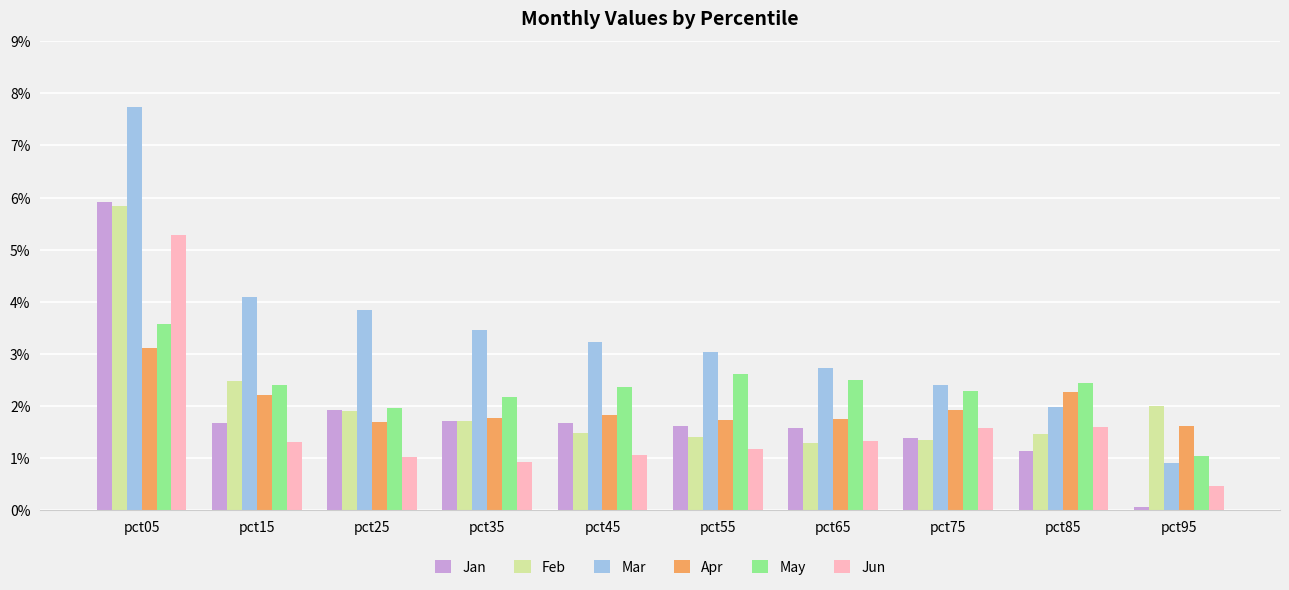

The May series shows 1.2 at pct25. True or false?

False